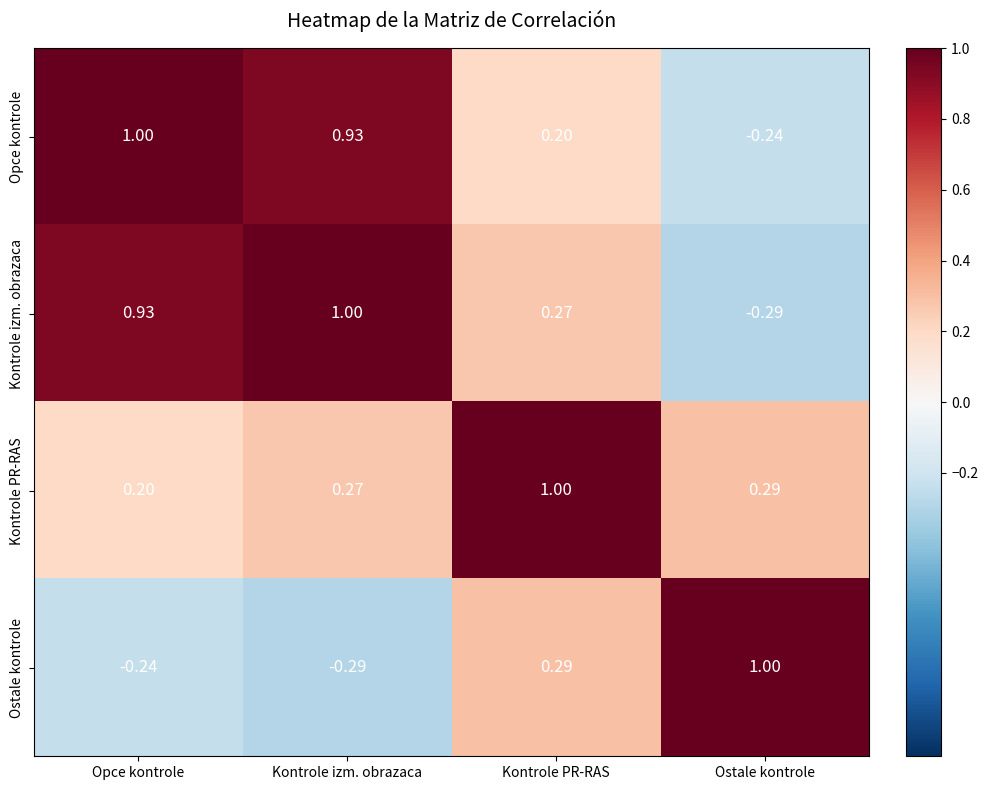

At which category is the sum across all series the highest?

Kontrole izm. obrazaca